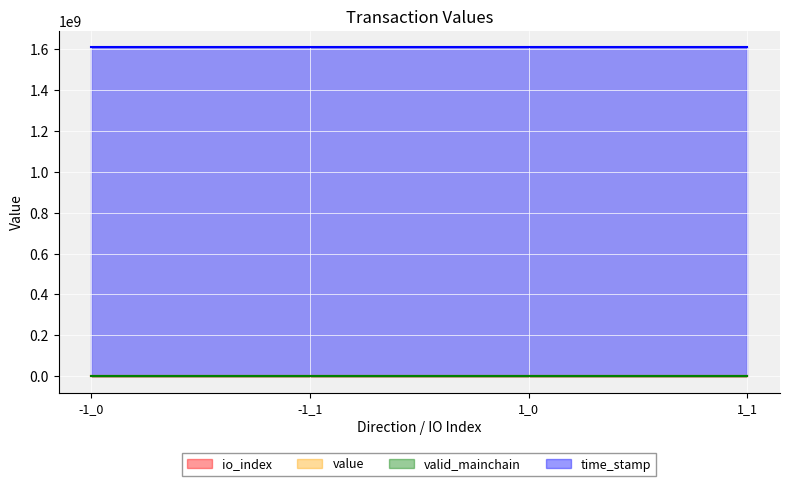

How many data points does each series have?

4